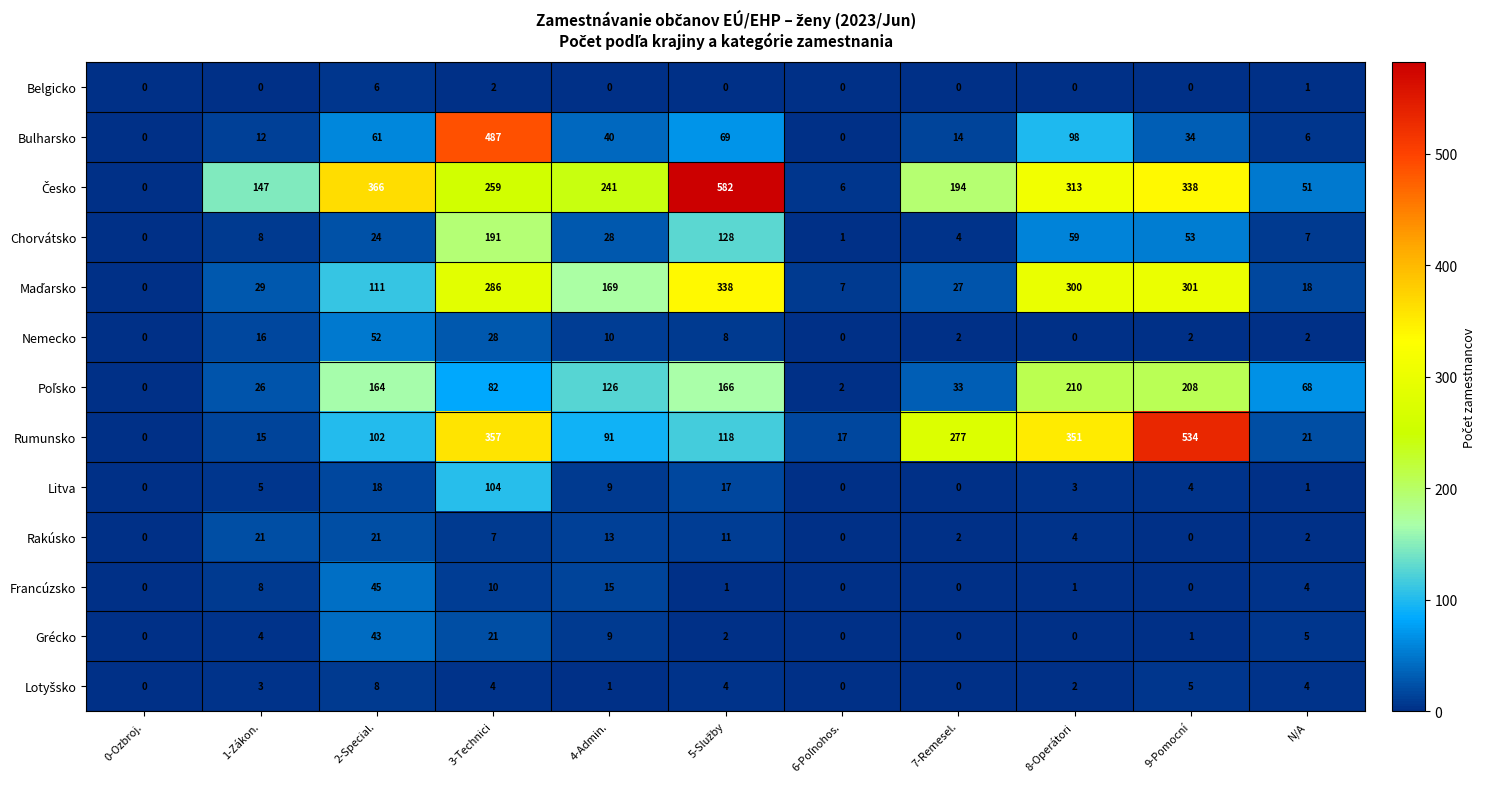

True or false: Rakúsko has a value of 6 at 8-Operátori.

False